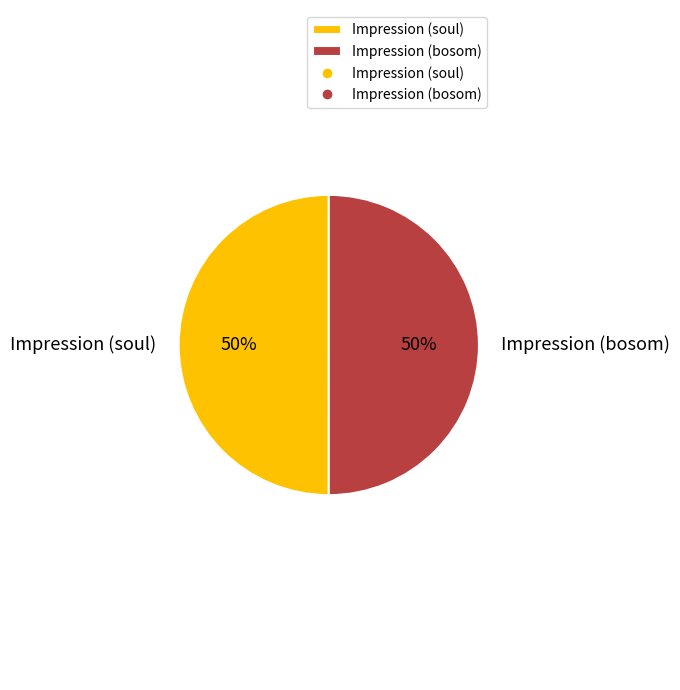

To the nearest percent, what is the average slice percentage?

50%